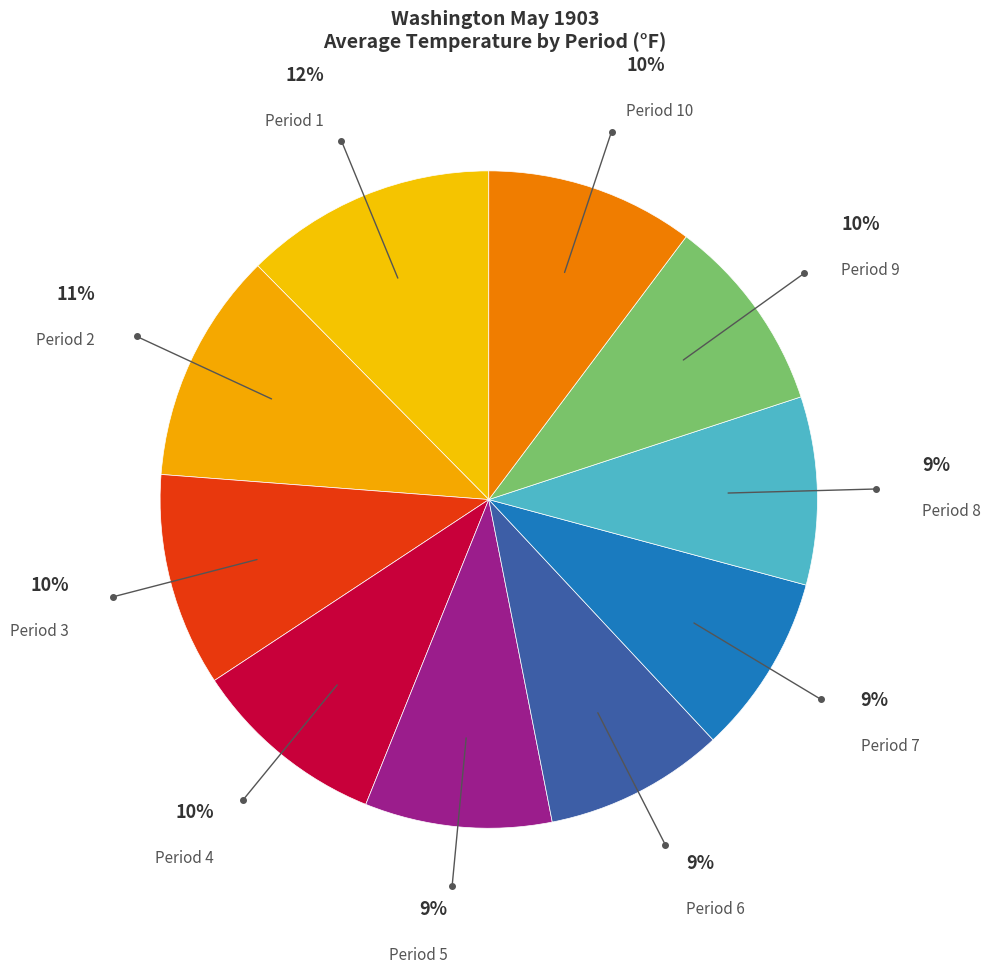

Count the number of slices in the pie.

10